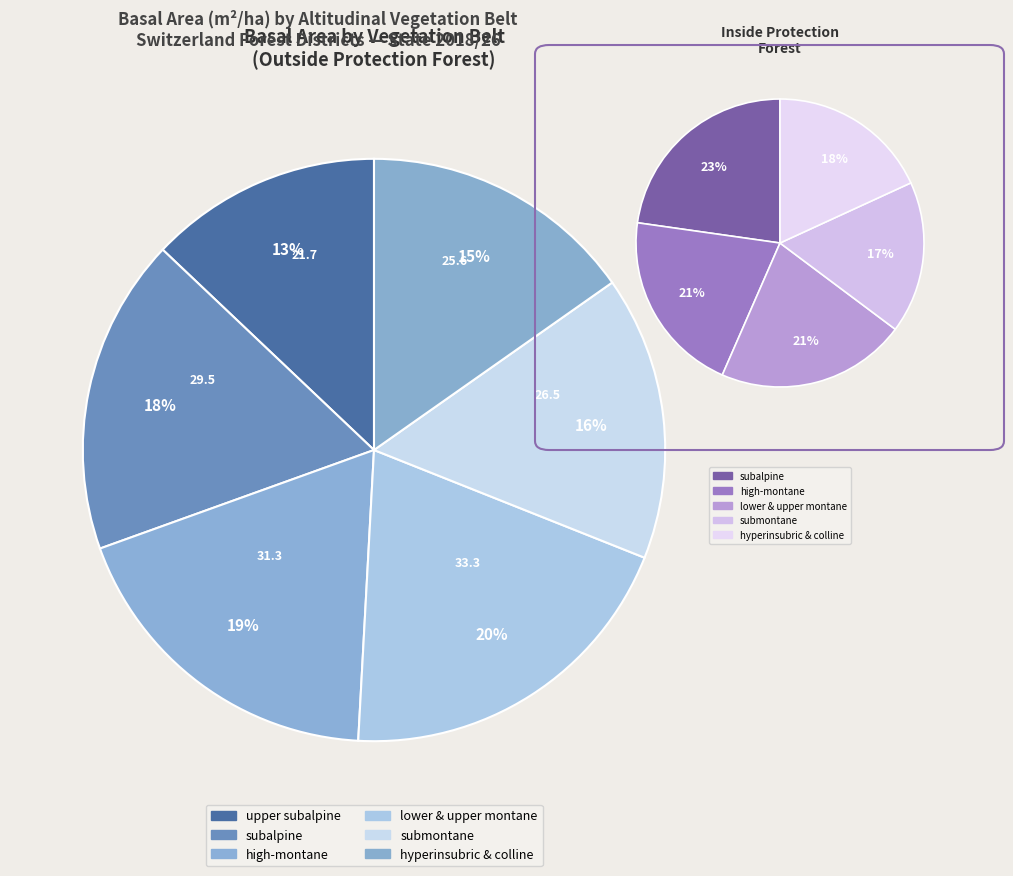

To the nearest percent, what is the combined percentage of high-montane and submontane?

38%